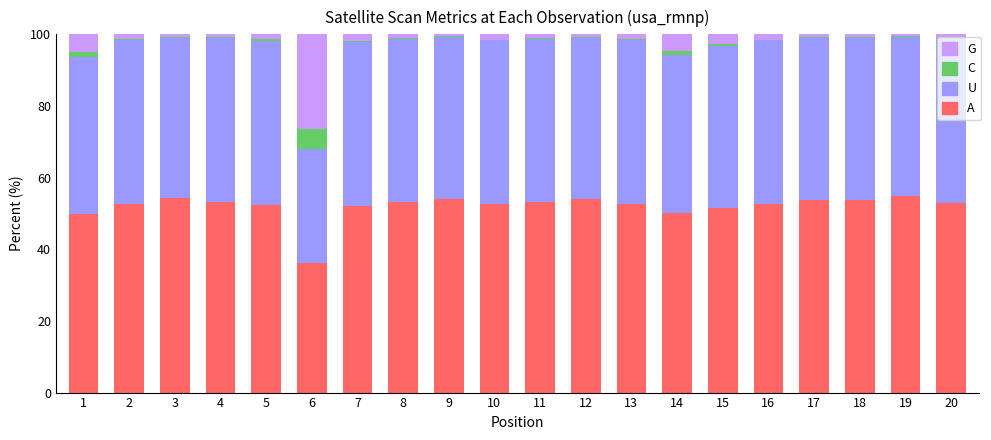

The A series shows 50.0 at 14. True or false?

True